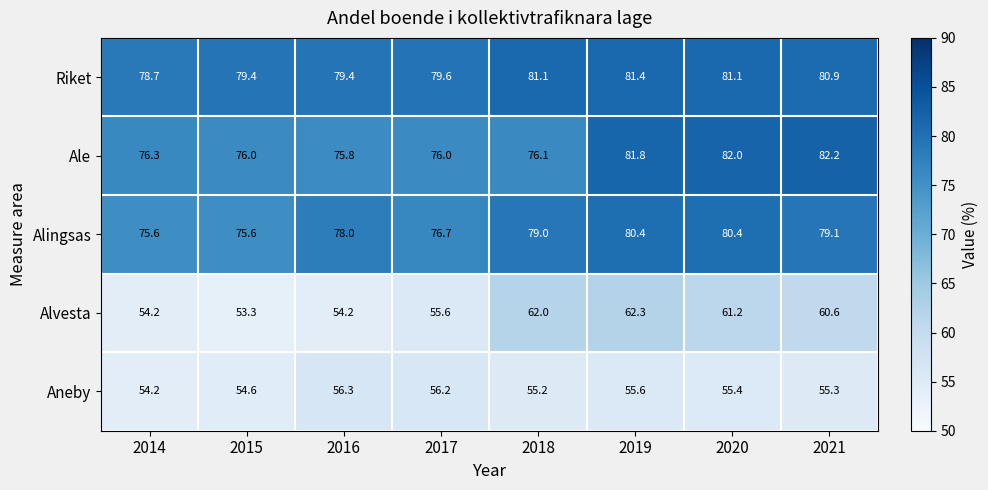

How many categories are shown in the chart?

8